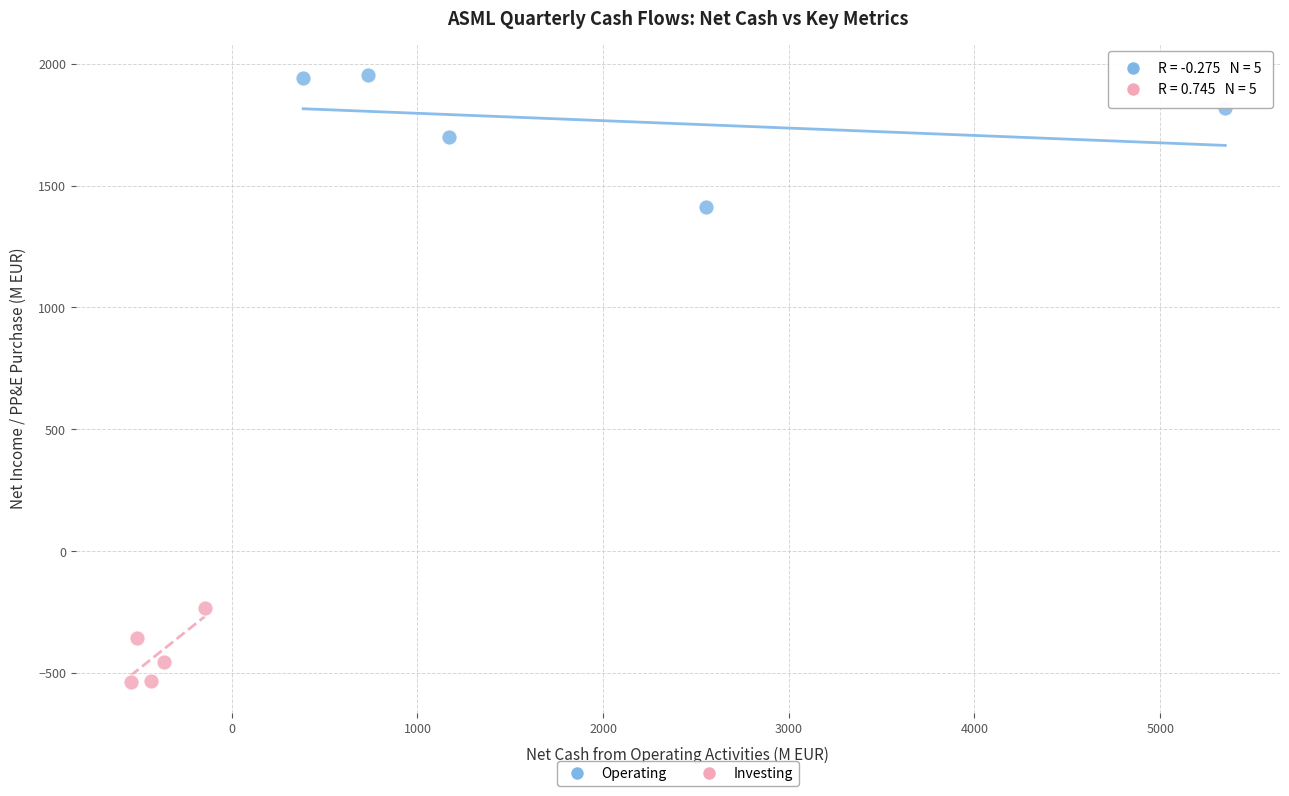

Which series reaches the maximum Y coordinate?

Operating